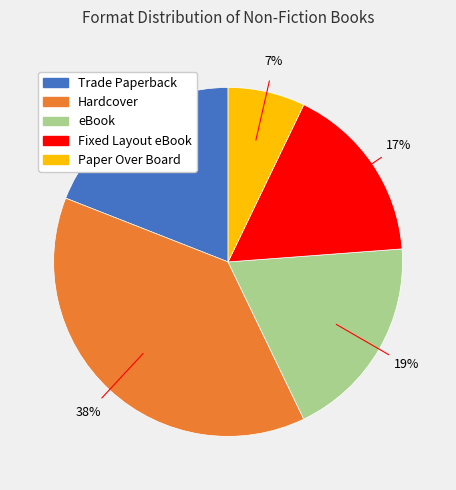

What is the smallest slice in the pie chart?

Paper Over Board